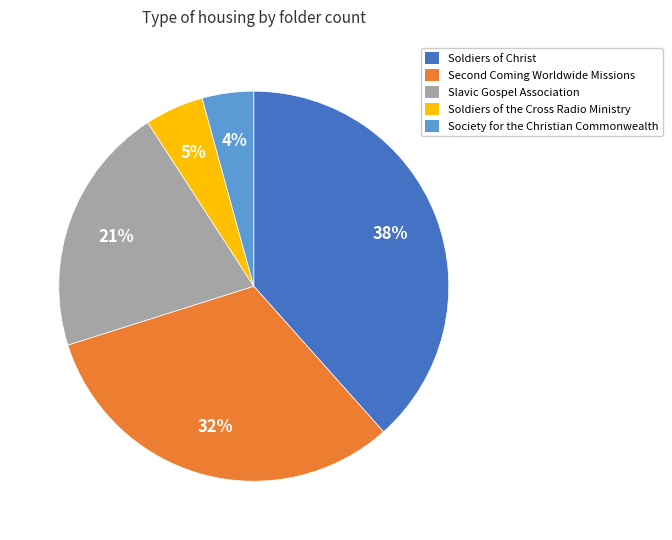

To the nearest percent, what is the difference between the largest and smallest slice percentages?

34%